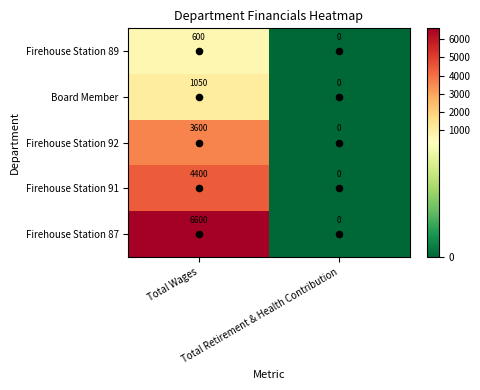

What is the average value of the Firehouse Station 89 series?

300